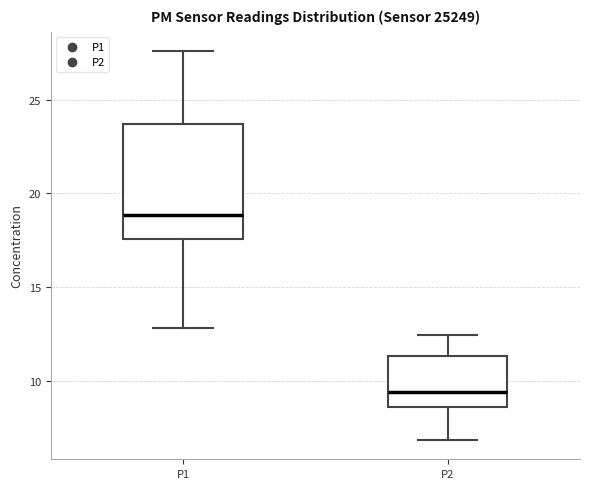

Which box has the lowest median line?

P2